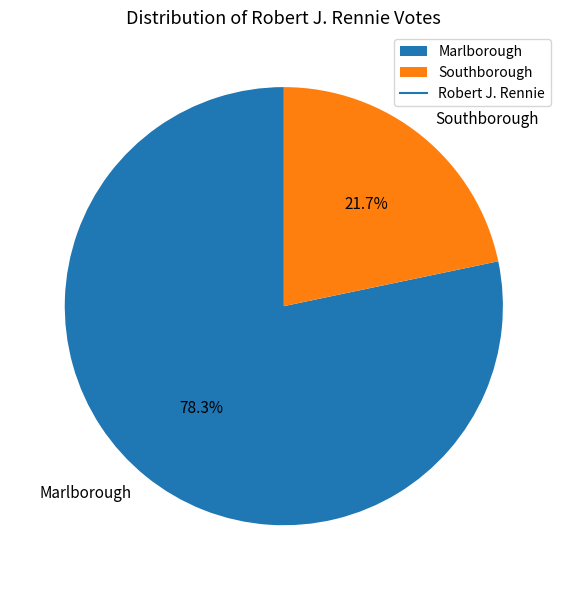

To the nearest percent, what is the difference between the largest and smallest slice percentages?

57%